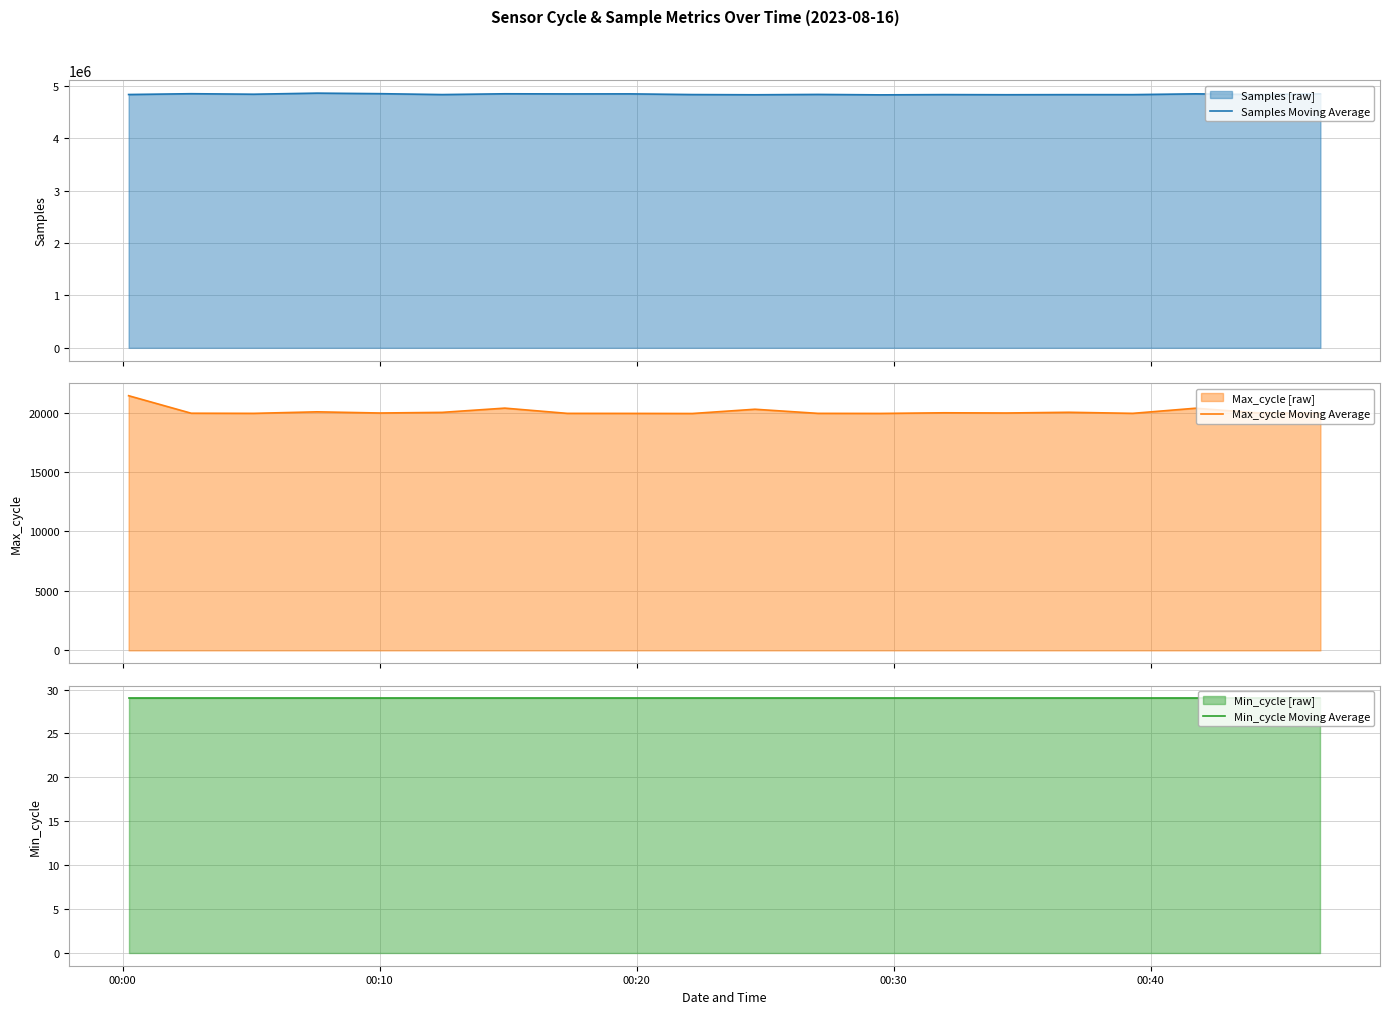

What is the highest value of the Samples Moving Average series?

4858780